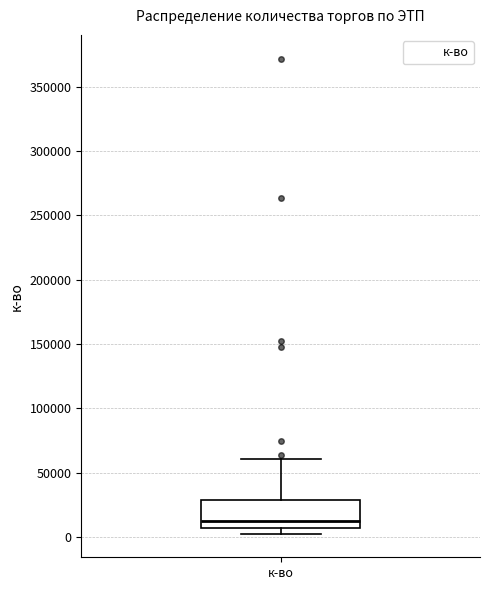

Transcribe this box plot: give where the median line is, the range the box spans, and where the two whiskers end, as read against the y-axis. The values are not printed on the chart, so give them approximately, as read against the axis.

median 10000, box 5000 to 30000, whiskers 5000 (just below the box's lower edge) to 60000